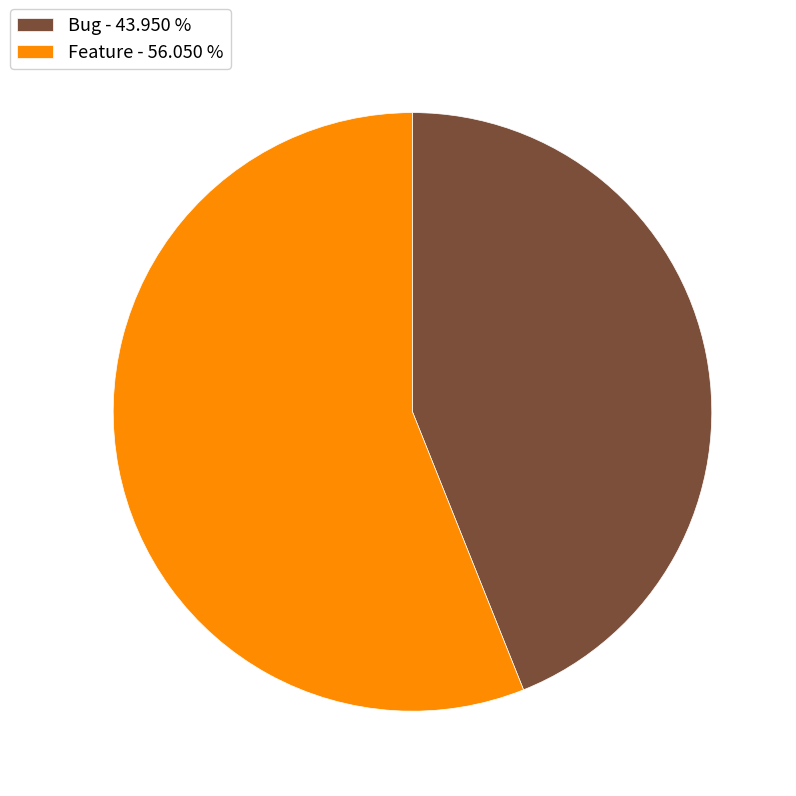

Which category has the smallest portion of the pie?

Bug